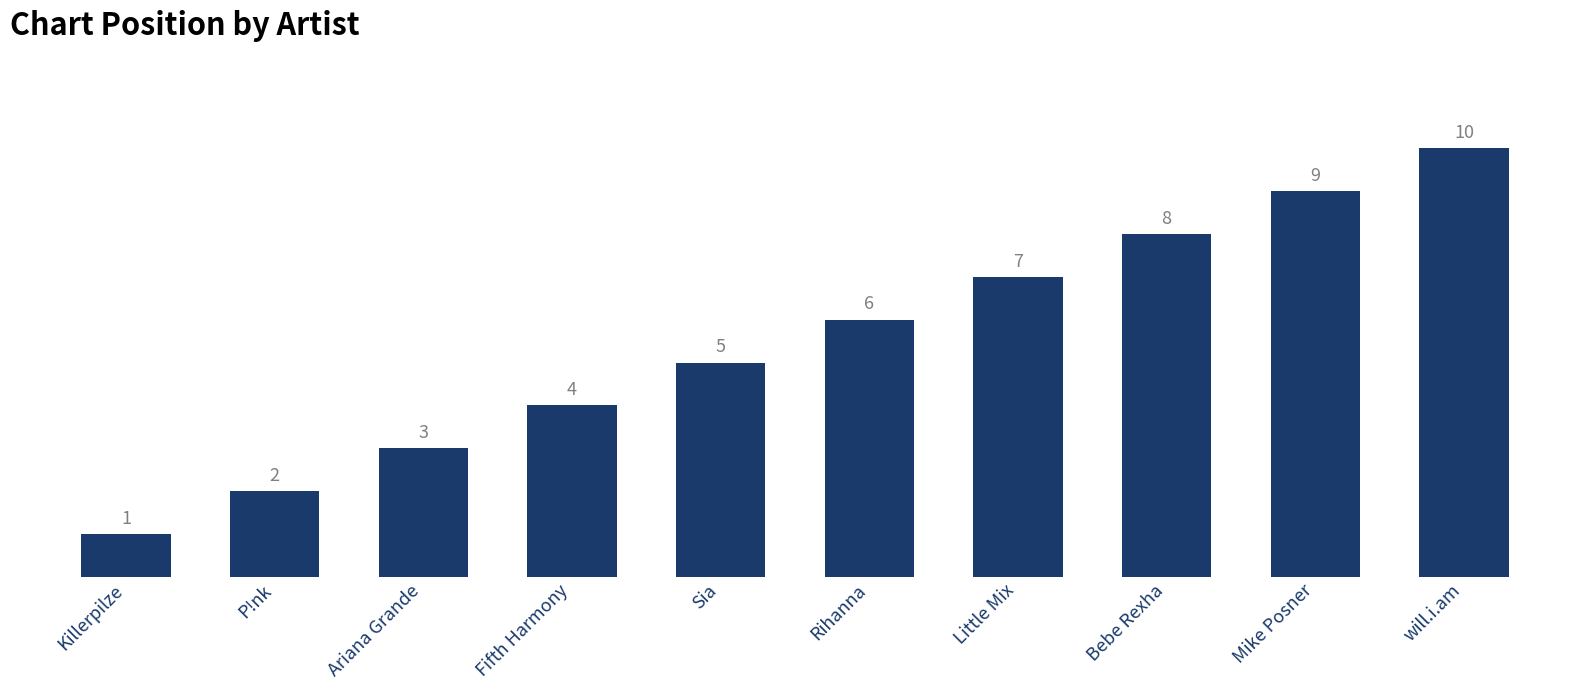

What is the approximate value at Fifth Harmony?

4